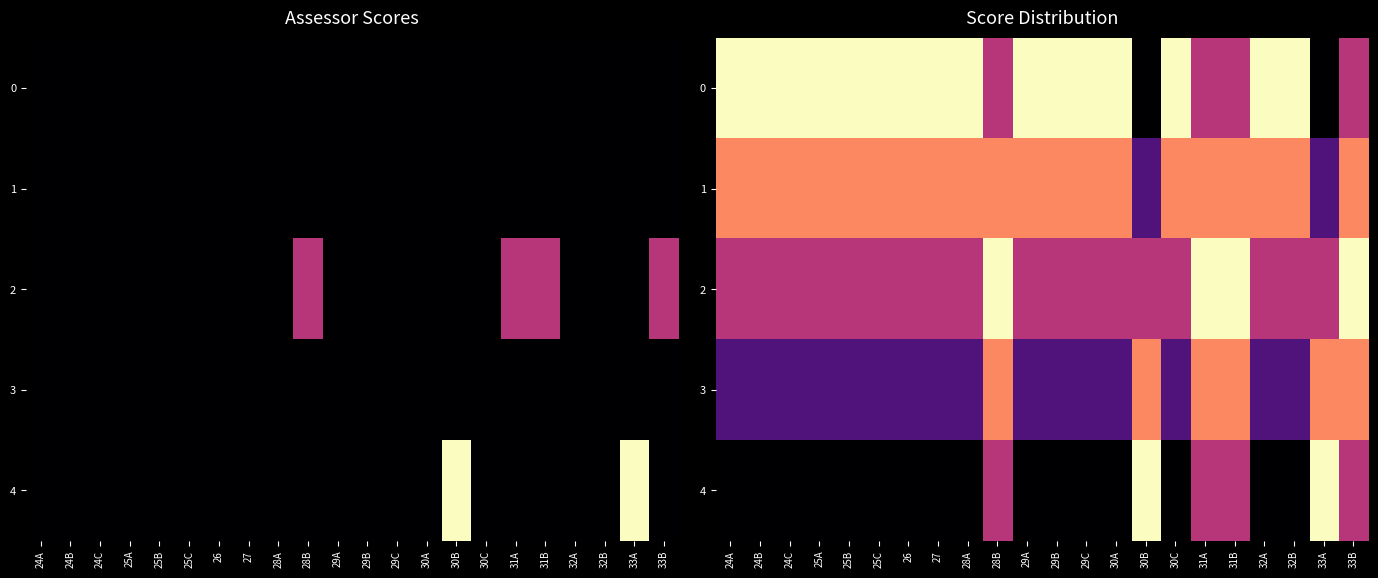

What is the difference between the second highest and second lowest values in the 3 series?

2